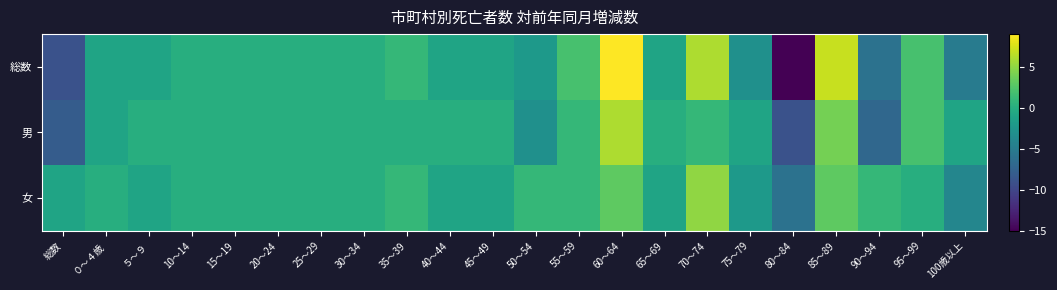

At which category is the sum across all series the highest?

60～64